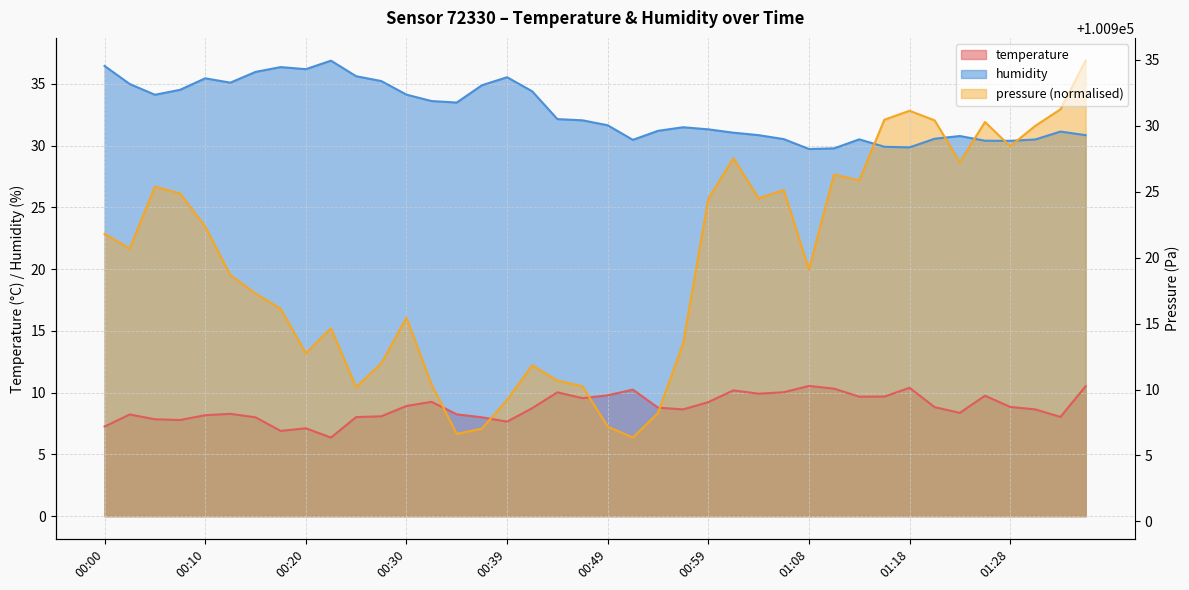

At how many categories does at least one series exceed 34?

17